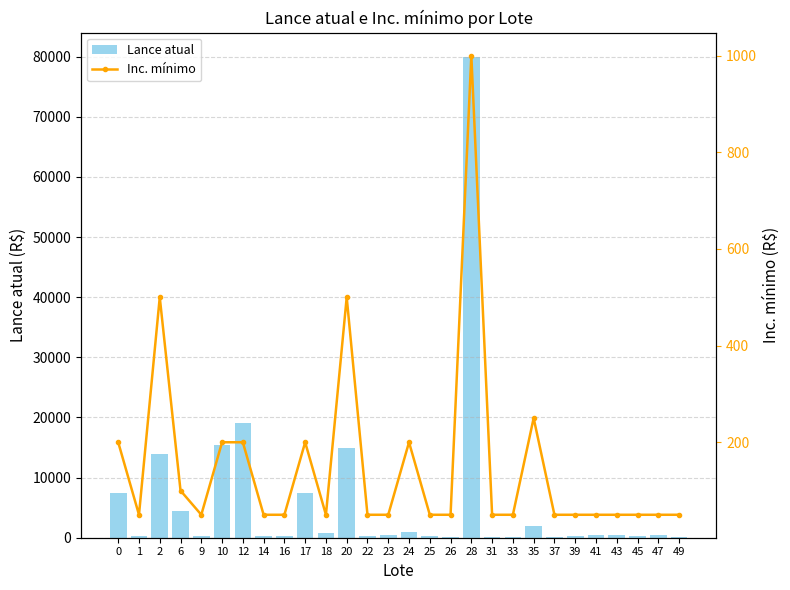

At which category is the sum across all series the highest?

28